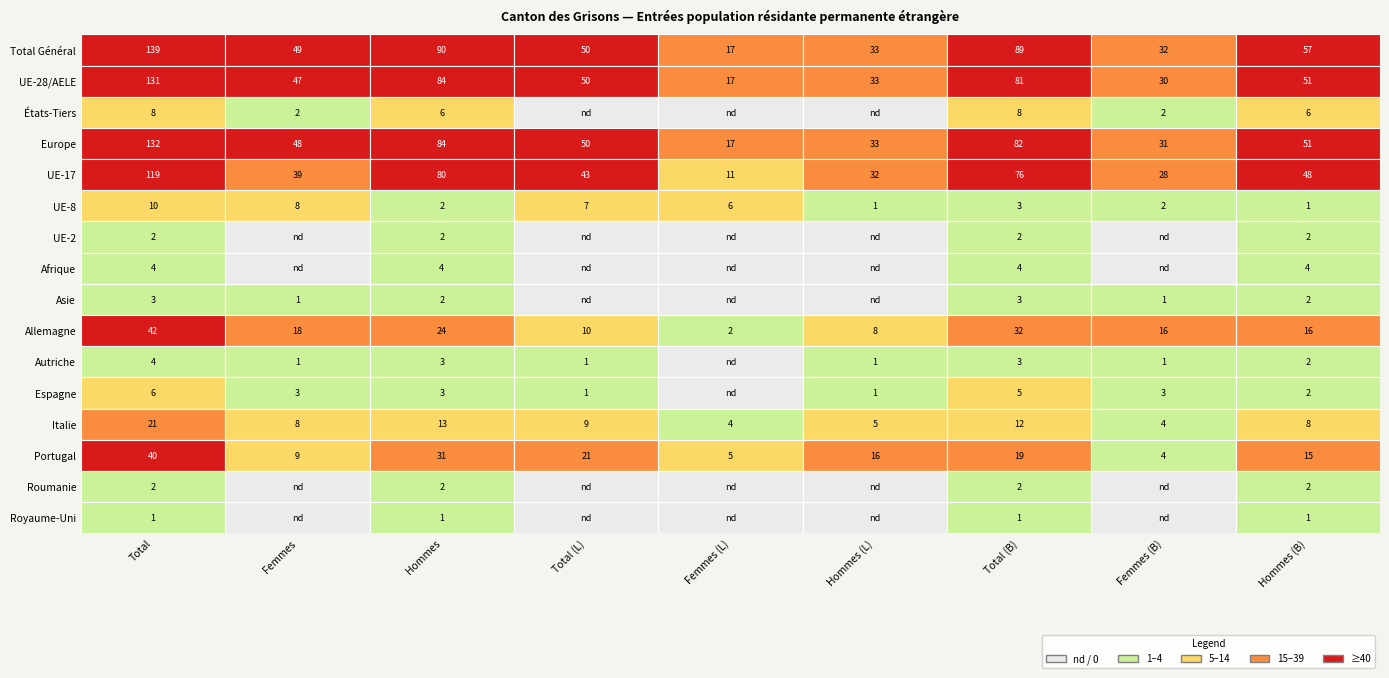

Read the Total Général value at UE-2, to the nearest 5.

90